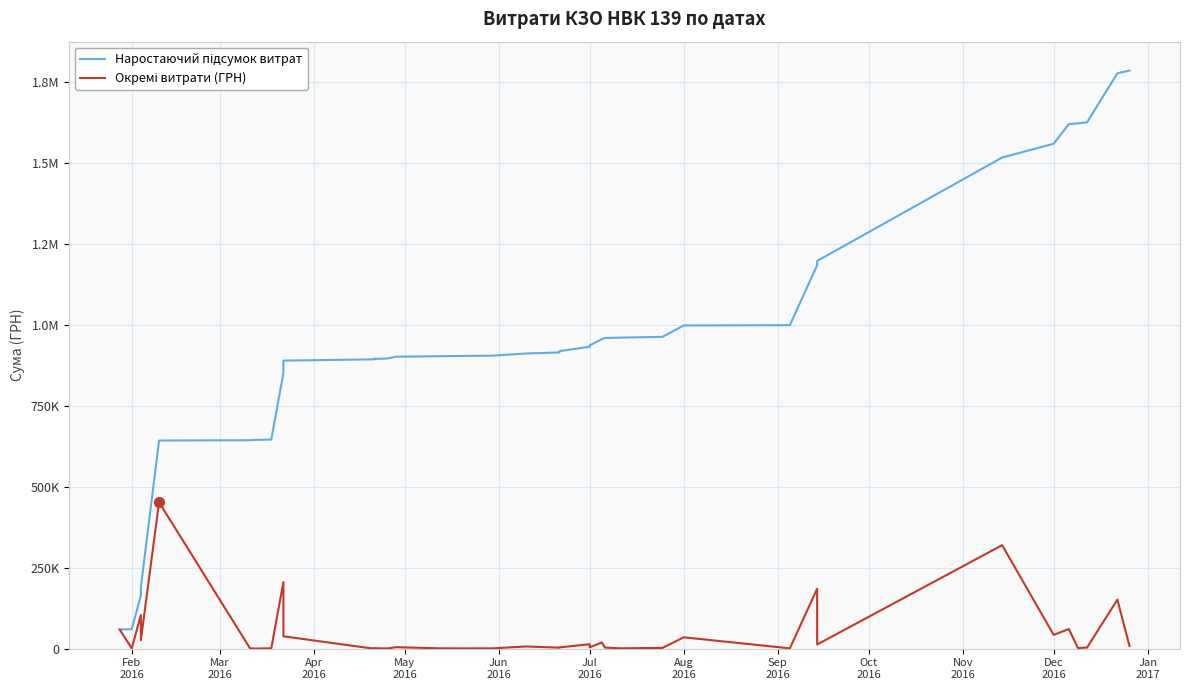

Which series has the largest Y range (max minus min)?

Наростаючий підсумок витрат